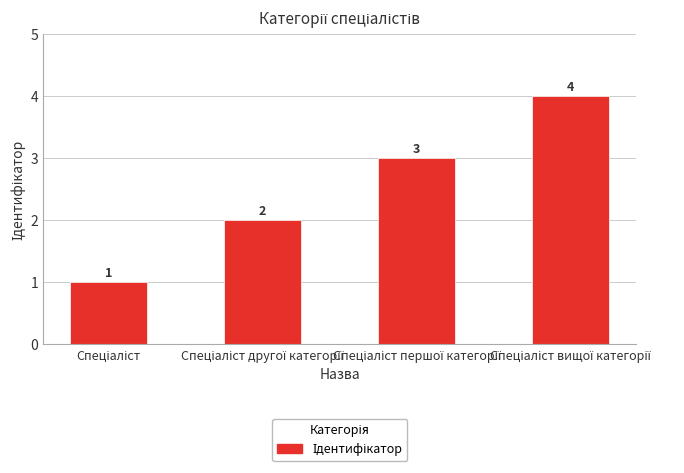

What is the maximum value shown in the chart?

4